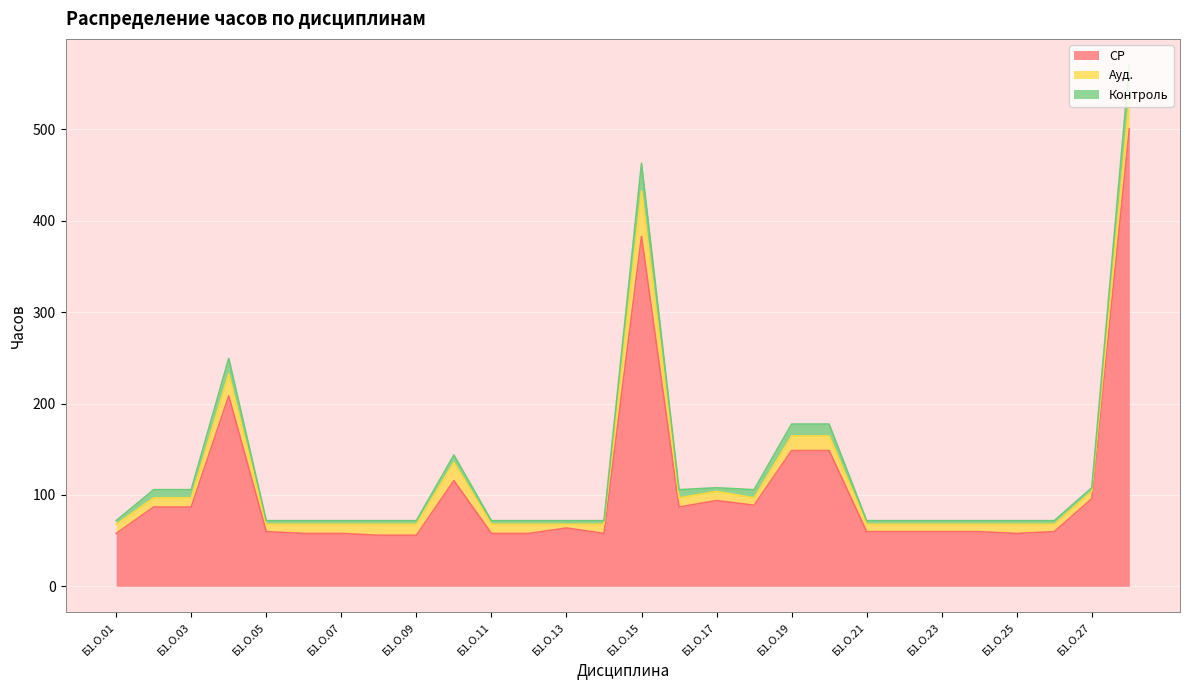

What is the lowest value of the СР series?

55.8